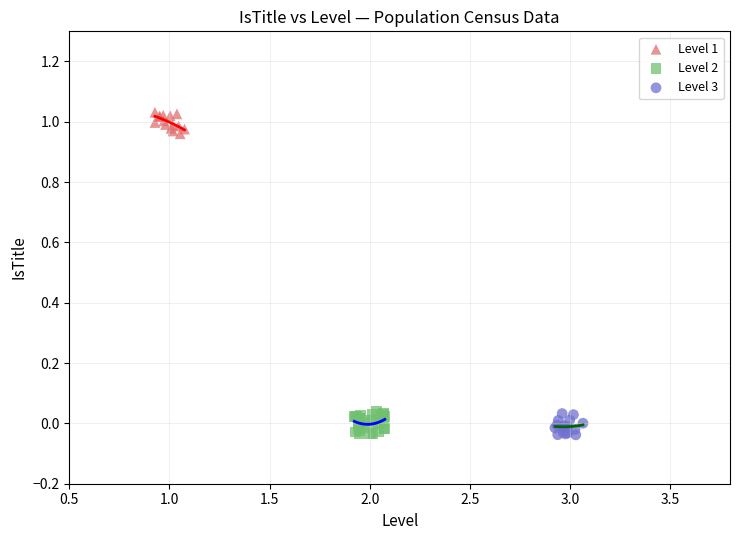

Which series contains the highest Y value?

Level 1